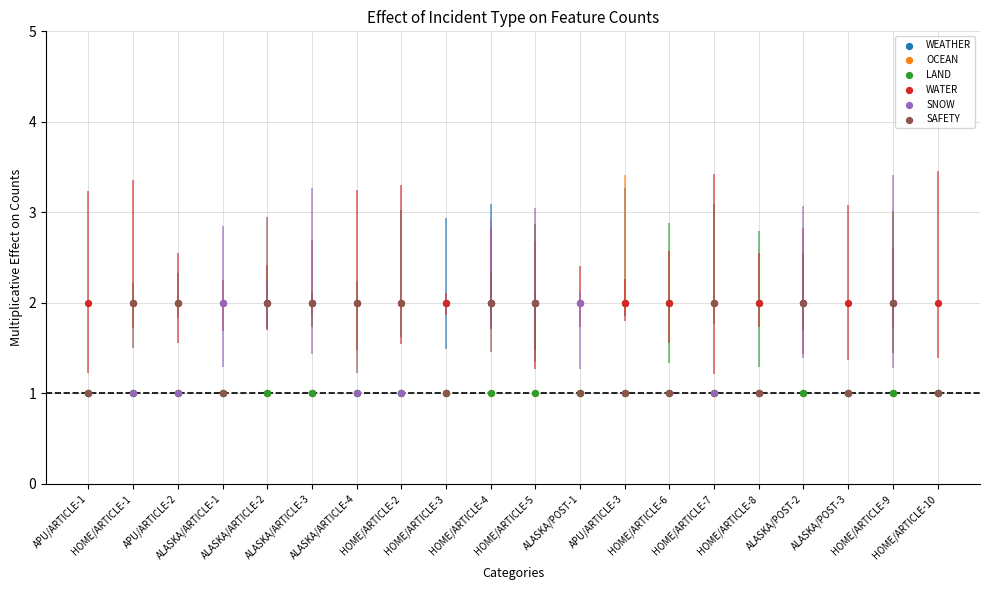

Which series has the largest total across all categories?

WATER